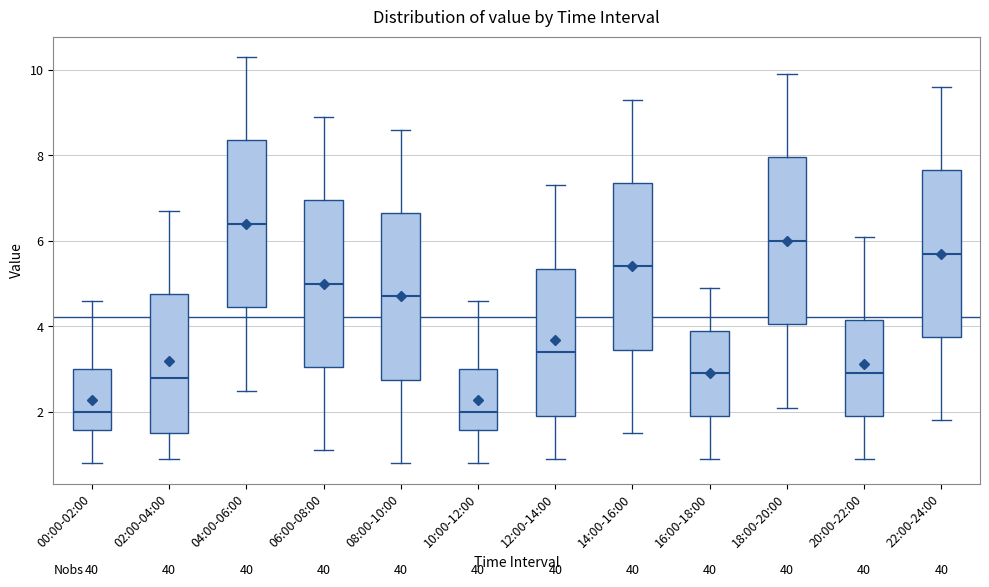

Reading left to right, read every box against the y-axis: the position of its median line, the range the box covers, and the ends of its whiskers. The values are not printed on the chart, so give them approximately, as read against the axis.

00:00-02:00: median 2.0, box 1.6 to 3.0, whiskers 0.8 to 4.6
02:00-04:00: median 2.8, box 1.6 to 4.8, whiskers 1.0 to 6.8
04:00-06:00: median 6.4, box 4.4 to 8.4, whiskers 2.6 to 10.4
06:00-08:00: median 5.0, box 3.0 to 7.0, whiskers 1.2 to 9.0
08:00-10:00: median 4.8, box 2.8 to 6.6, whiskers 0.8 to 8.6
10:00-12:00: median 2.0, box 1.6 to 3.0, whiskers 0.8 to 4.6
12:00-14:00: median 3.4, box 2.0 to 5.4, whiskers 1.0 to 7.4
14:00-16:00: median 5.4, box 3.4 to 7.4, whiskers 1.6 to 9.4
16:00-18:00: median 3.0, box 2.0 to 4.0, whiskers 1.0 to 5.0
18:00-20:00: median 6.0, box 4.0 to 8.0, whiskers 2.2 to 10.0
20:00-22:00: median 3.0, box 2.0 to 4.2, whiskers 1.0 to 6.2
22:00-24:00: median 5.8, box 3.8 to 7.6, whiskers 1.8 to 9.6